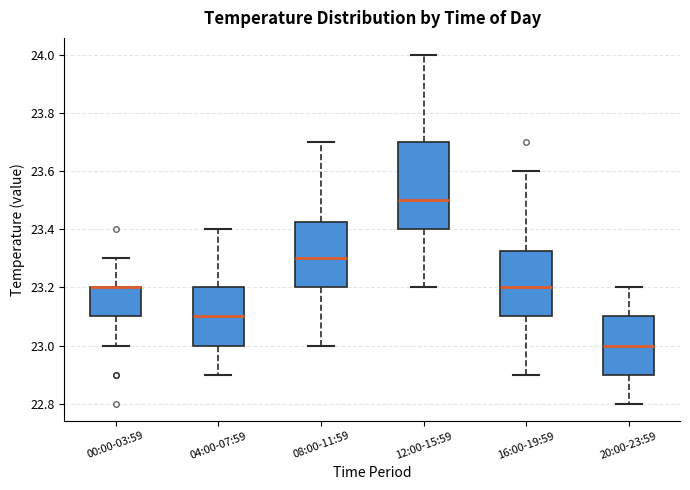

Comparing the boxes themselves (not the whiskers), which one is the tallest?

12:00-15:59